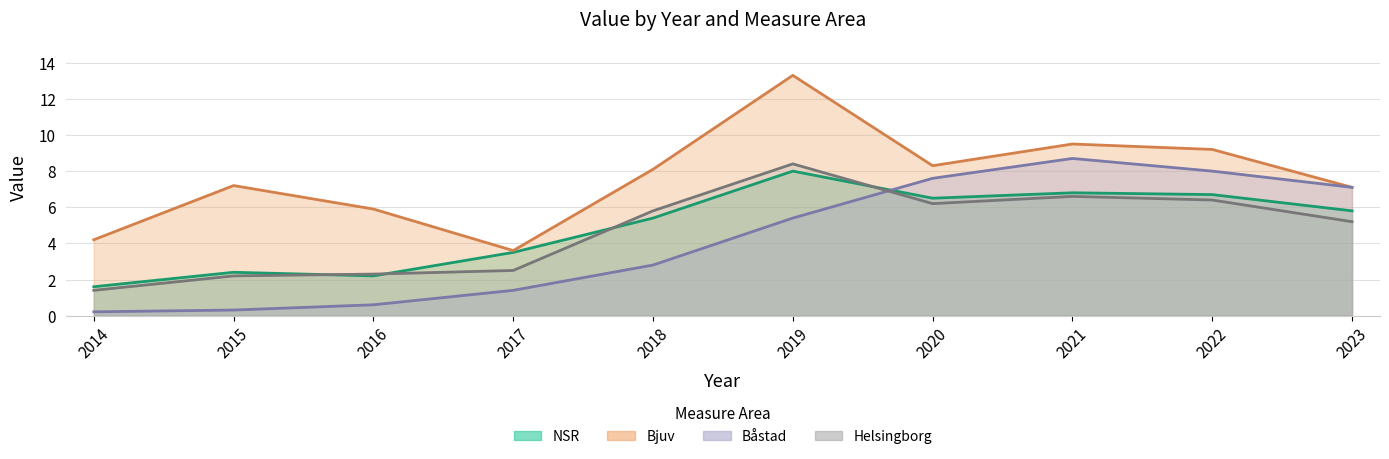

List the labels in order of Helsingborg value, largest first.

2019, 2021, 2022, 2020, 2018, 2023, 2017, 2016, 2015, 2014